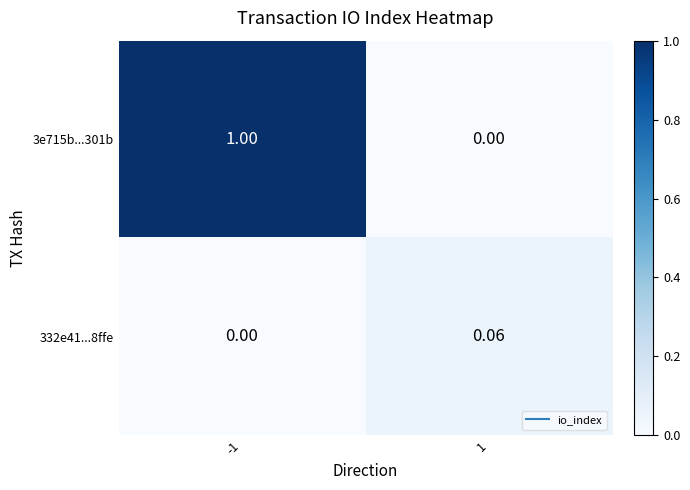

At which category does the chart reach its peak across all series?

-1